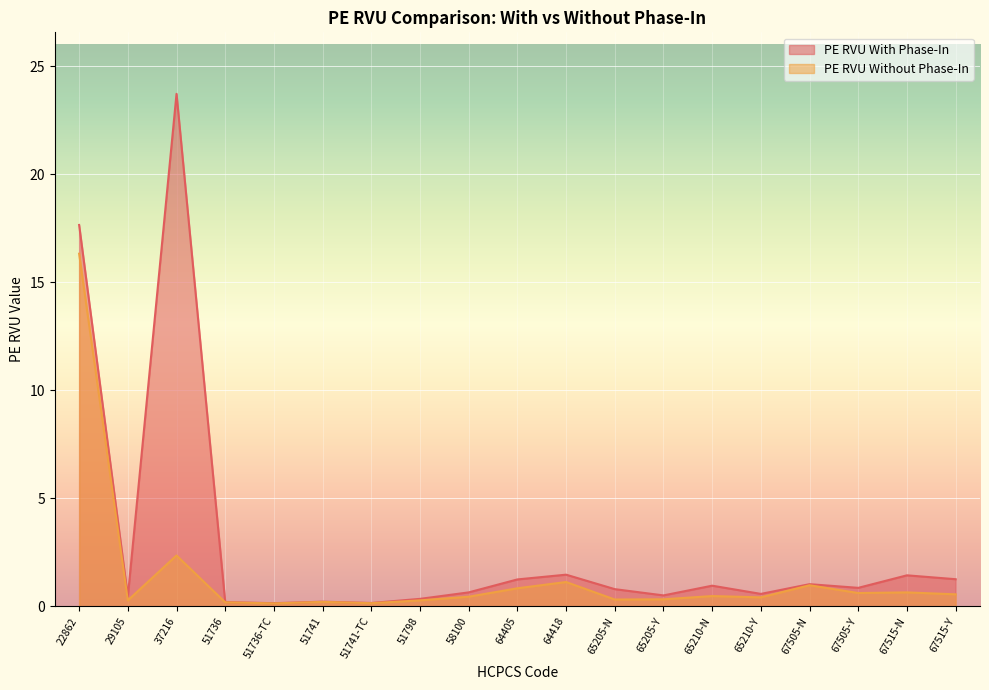

What position from the left is 51741-TC?

7